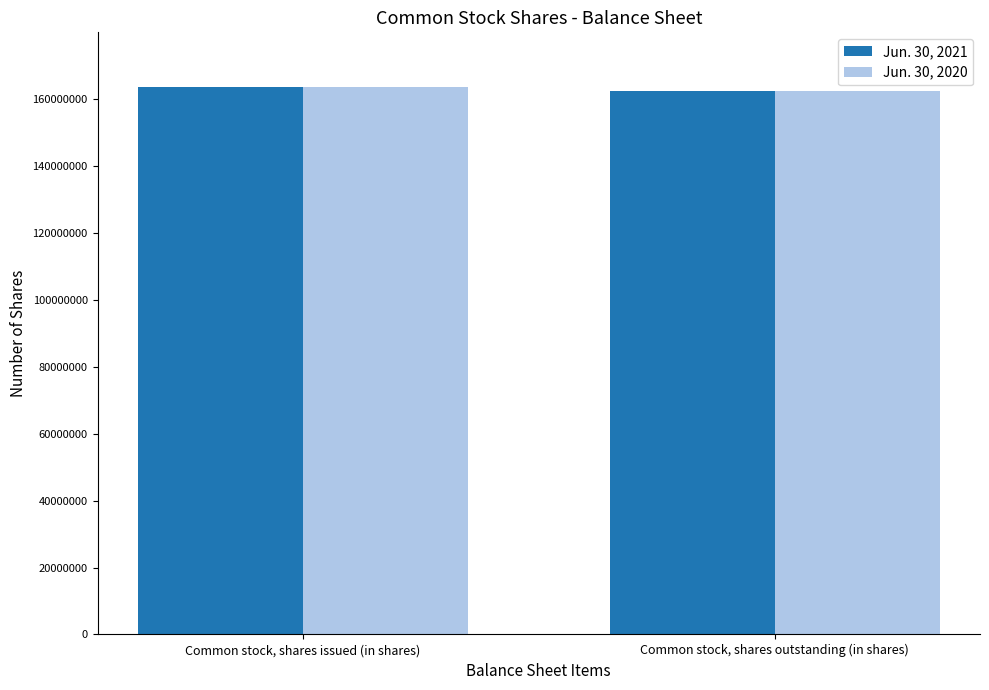

Rank the categories by Jun. 30, 2020 value from lowest to highest.

Common stock, shares outstanding (in shares), Common stock, shares issued (in shares)